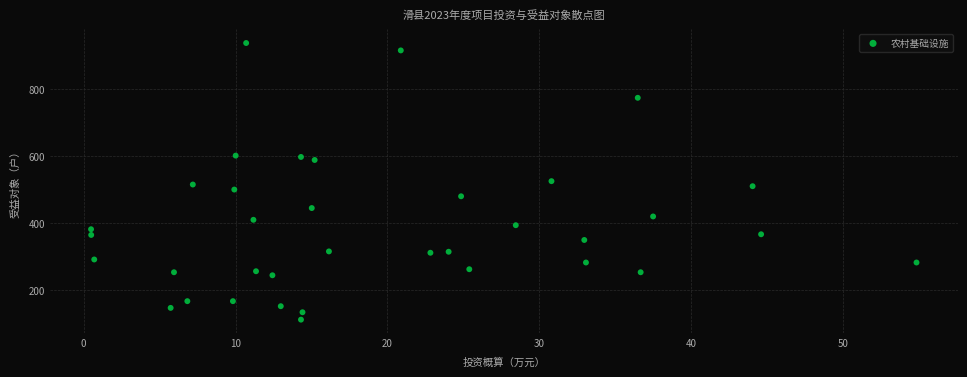

What is the range of Y values (max minus min)?

823